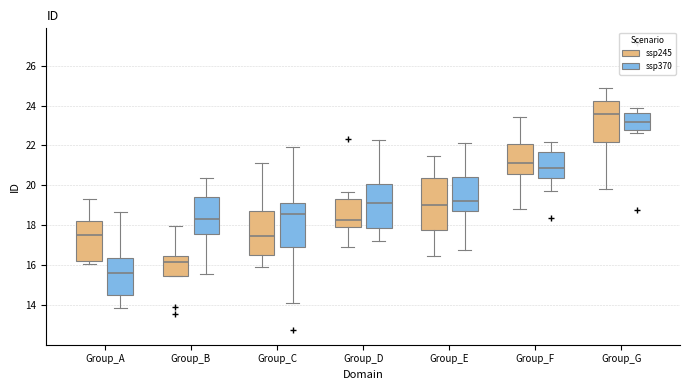

Which box is the tallest, from its lower edge to its upper edge?

Group_E (ssp245)